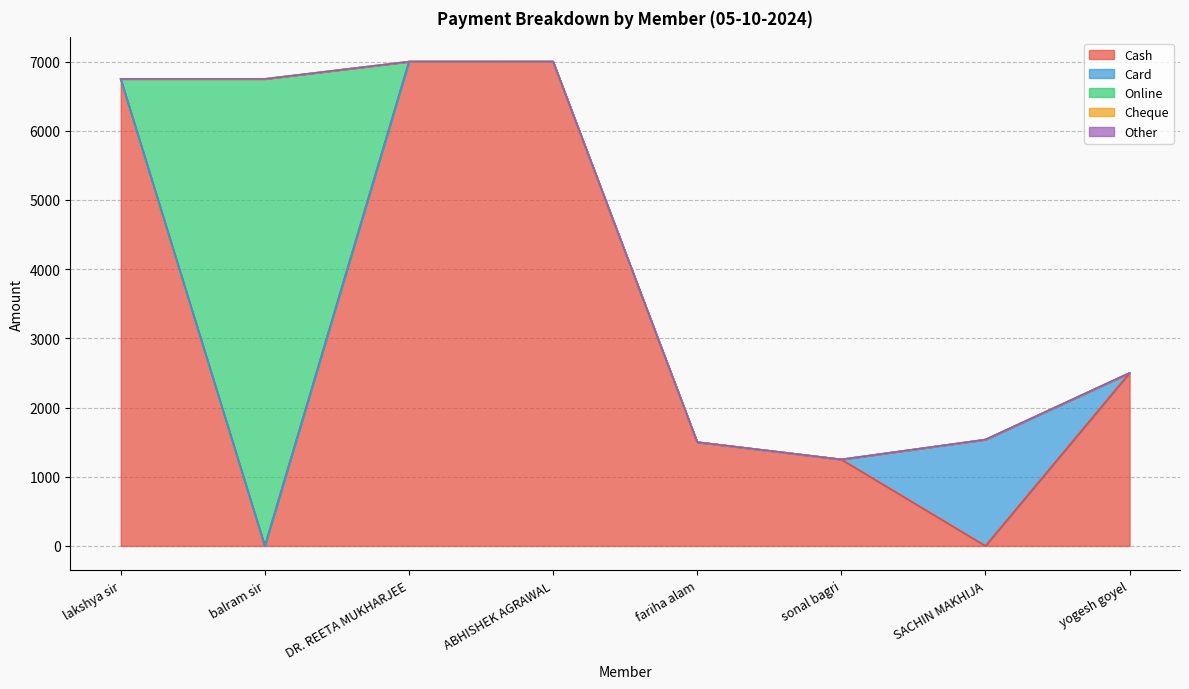

Does the chart display data point markers on the line(s)?

No